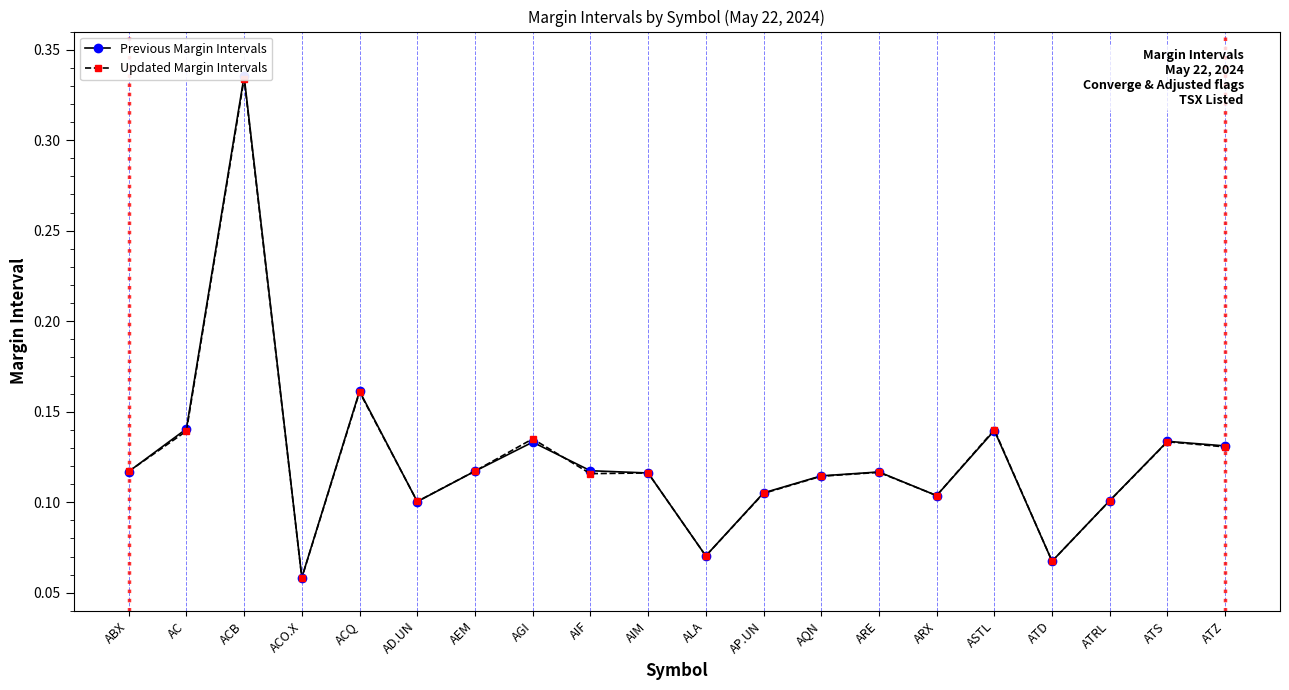

Rank the categories by Updated Margin Intervals value from highest to lowest.

ACB, ACQ, ASTL, AC, AGI, ATS, ATZ, AEM, ABX, ARE, AIM, AIF, AQN, AP.UN, ARX, ATRL, AD.UN, ALA, ATD, ACO.X